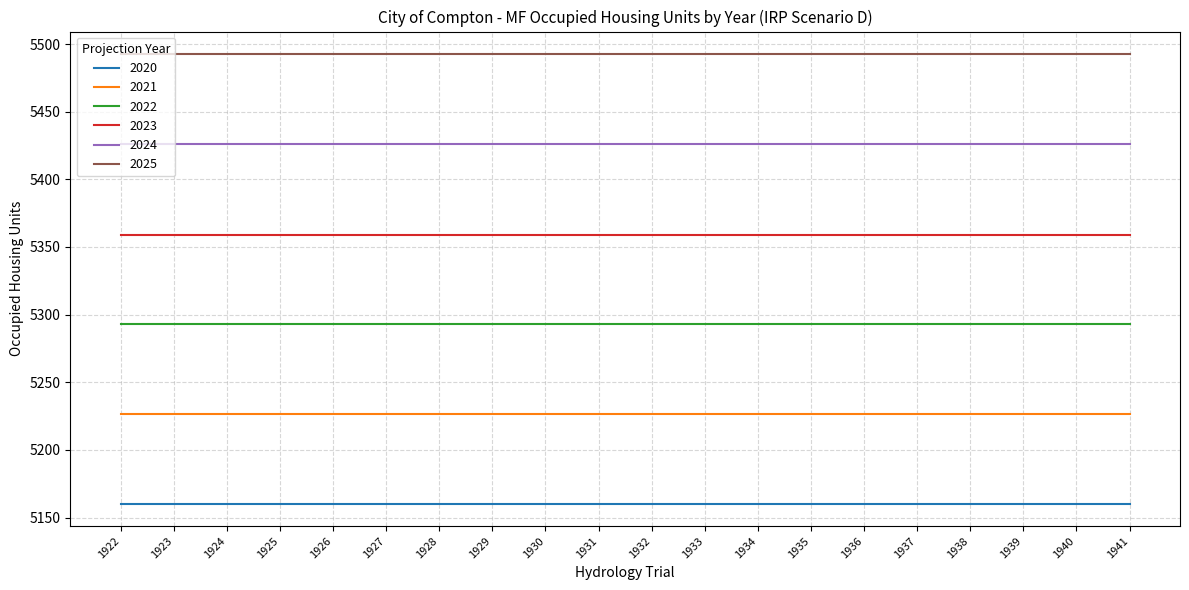

Is it true that 2025 equals 1611.6 at 1929?

False